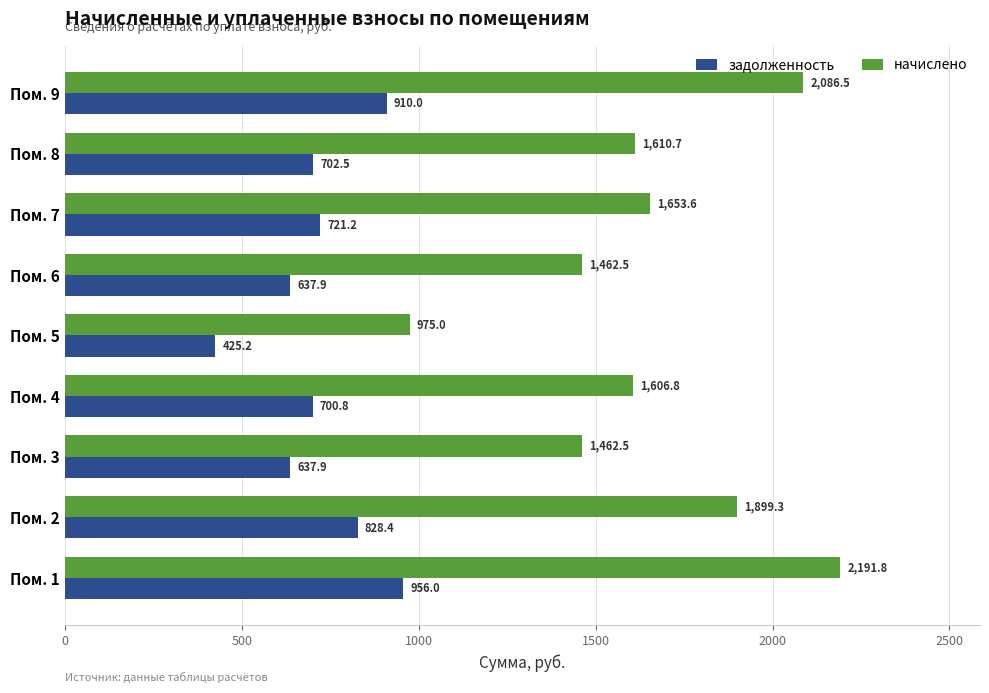

The задолженность series shows 700.8 at Пом. 4. True or false?

True